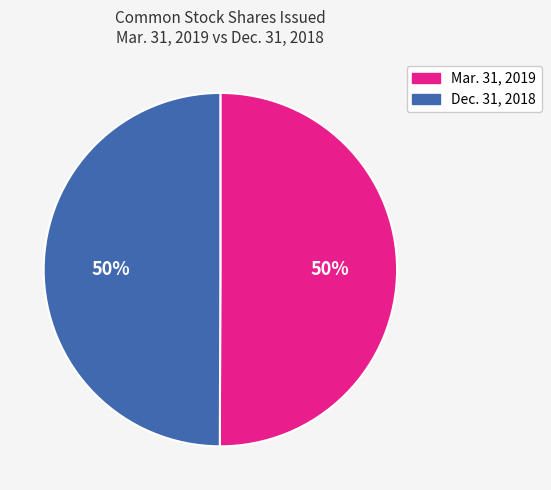

Do Mar. 31, 2019 and Dec. 31, 2018 together represent more than half of the pie?

Yes